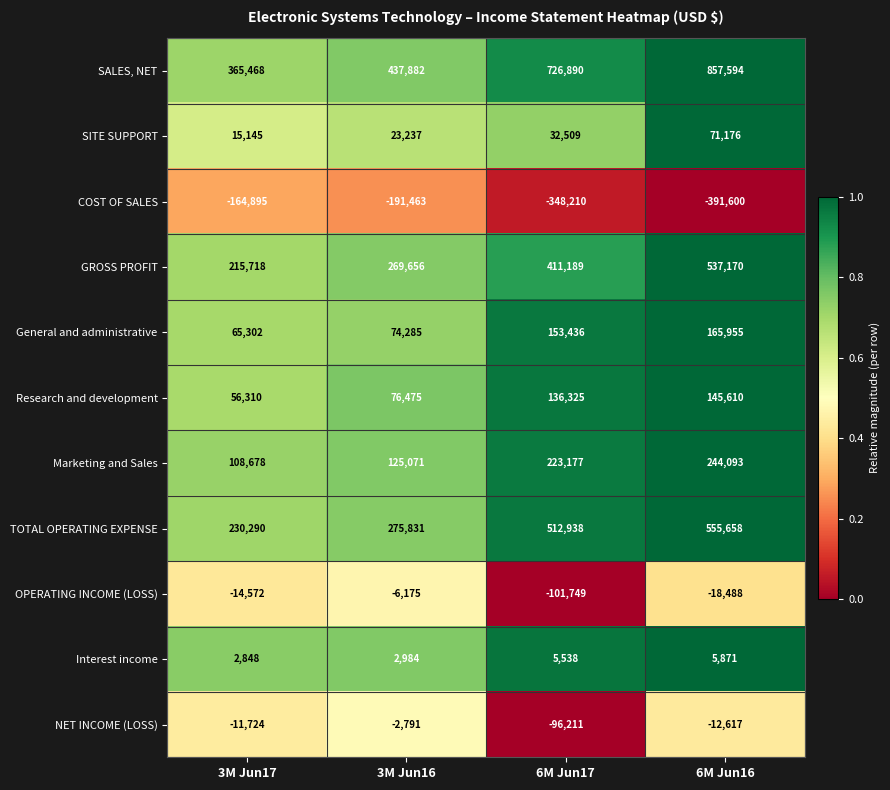

At which category is the sum across all series the highest?

6M Jun16